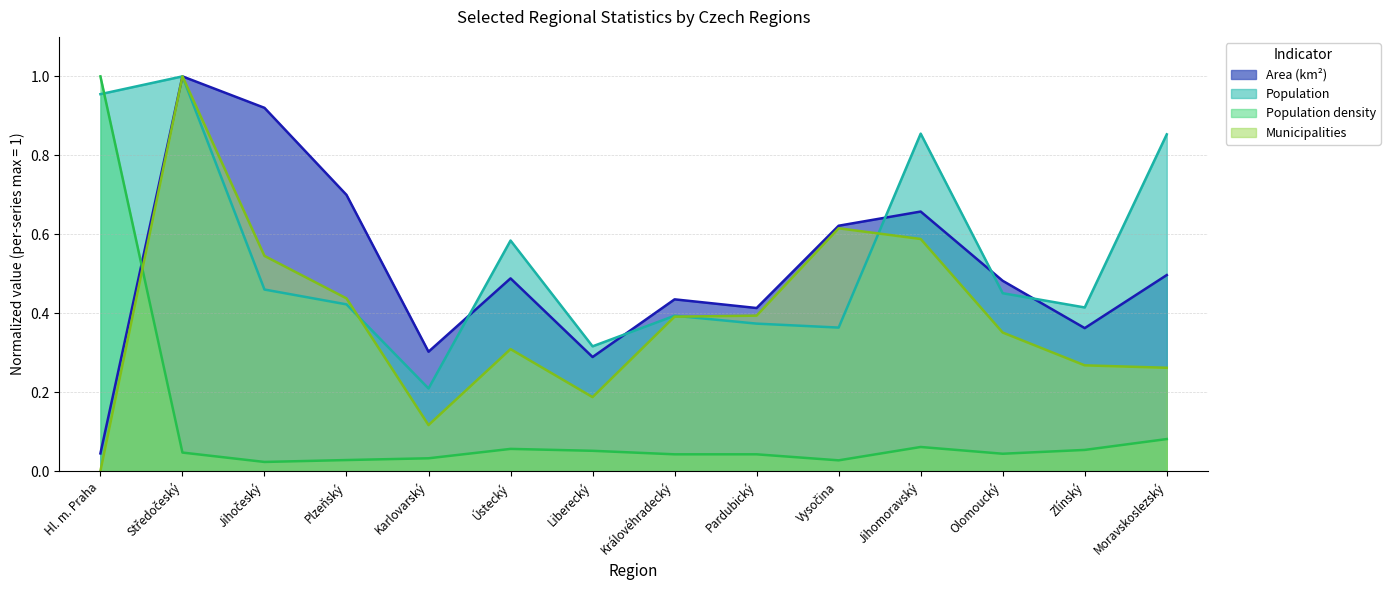

How many interior local valleys does the Population series have?

4